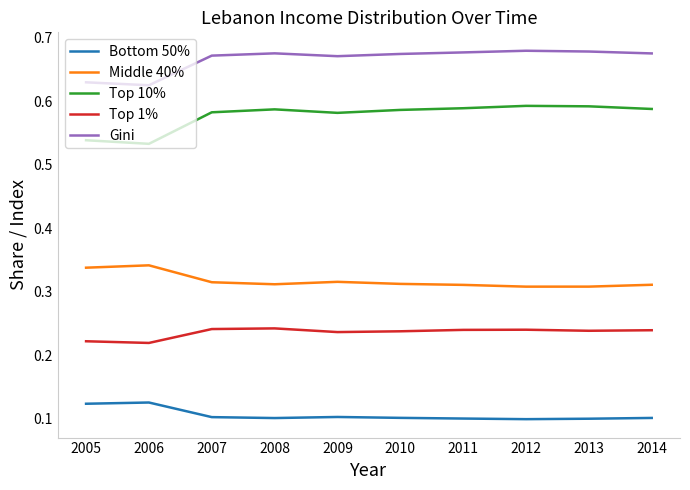

True or false: Middle 40% and Top 10% intersect in this chart.

False